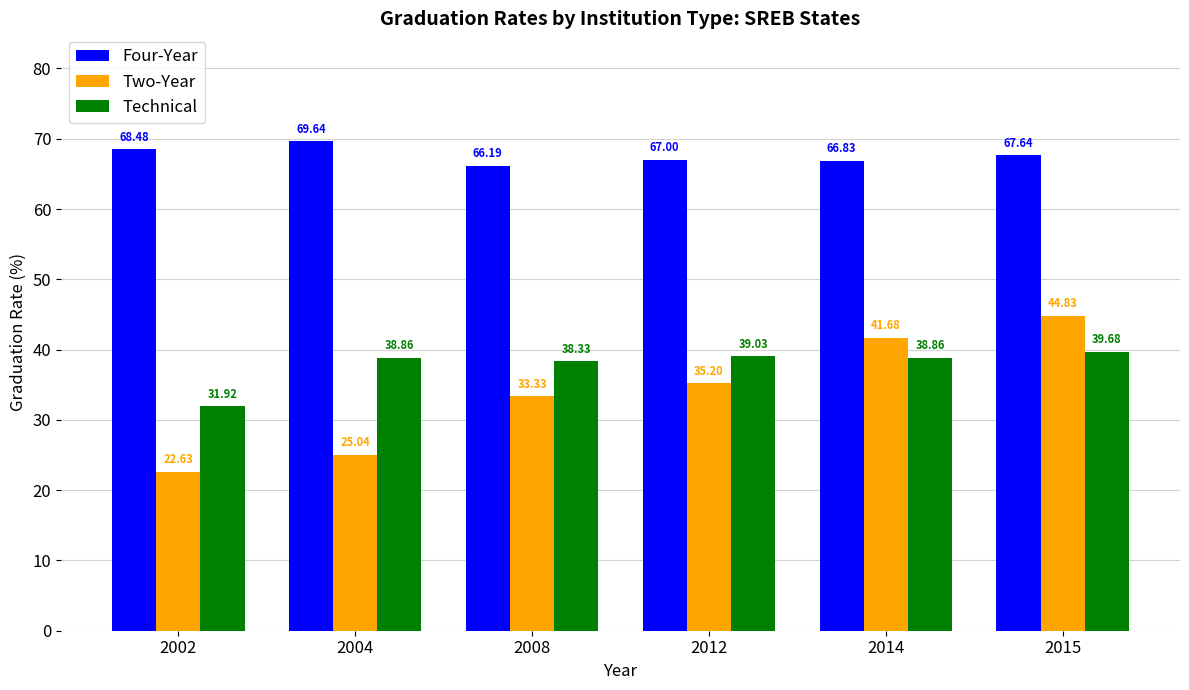

List the labels in order of Four-Year value, largest first.

2004, 2002, 2015, 2012, 2014, 2008